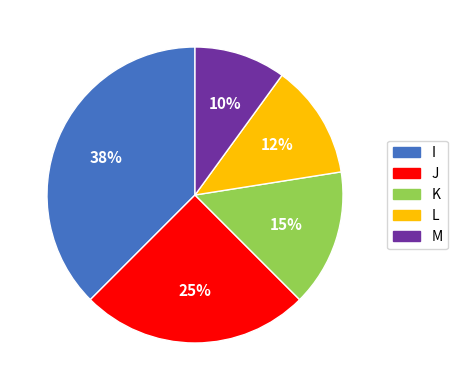

What is the smallest slice in the pie chart?

M